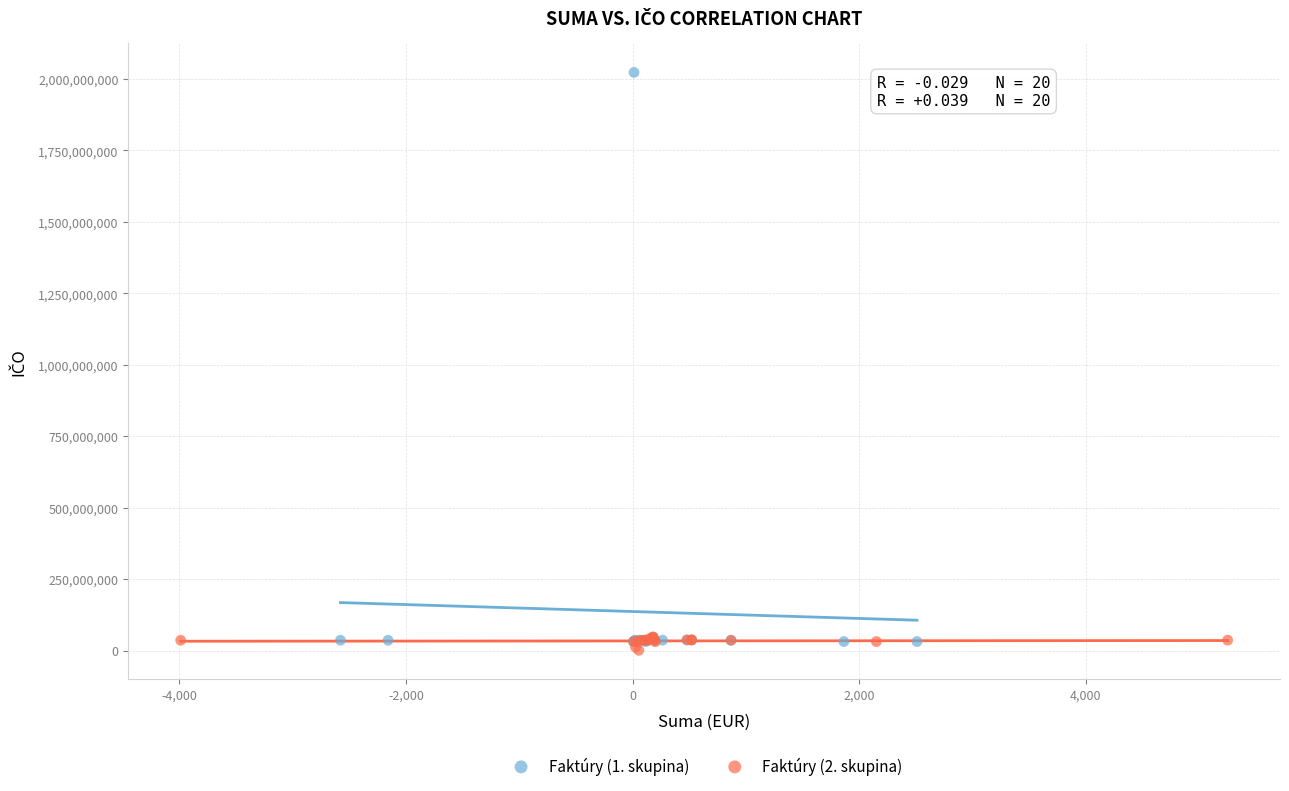

Which series contains the highest Y value?

Faktúry (1. skupina)